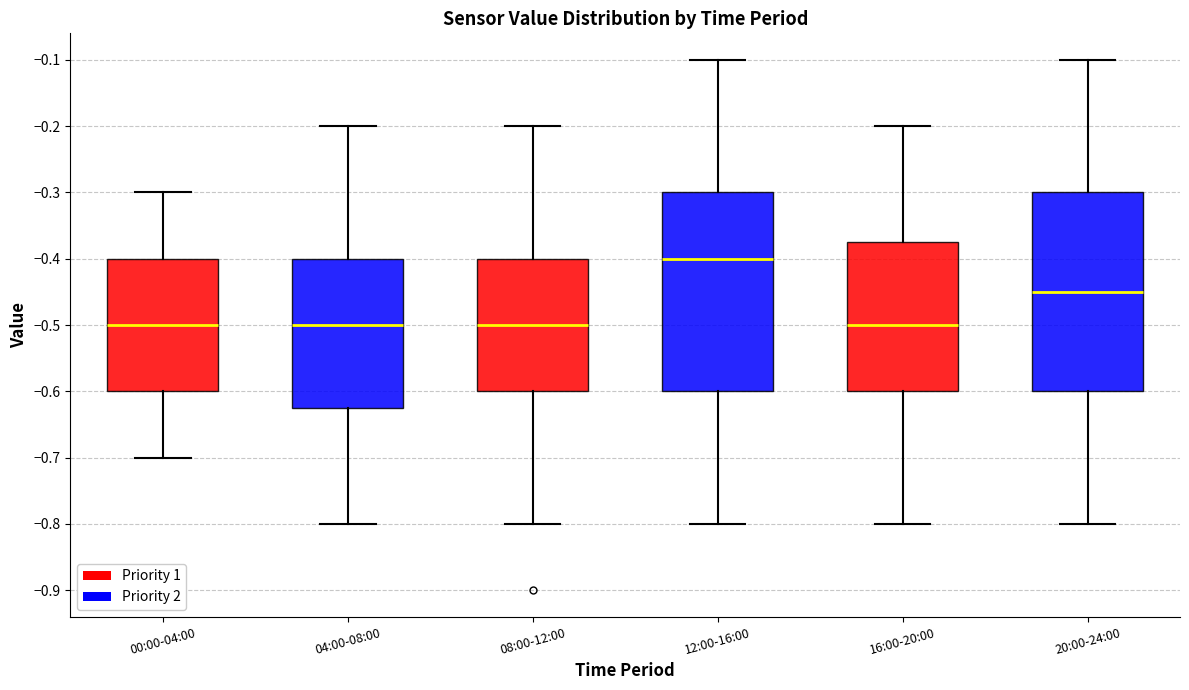

Which box's median line is the highest?

12:00-16:00